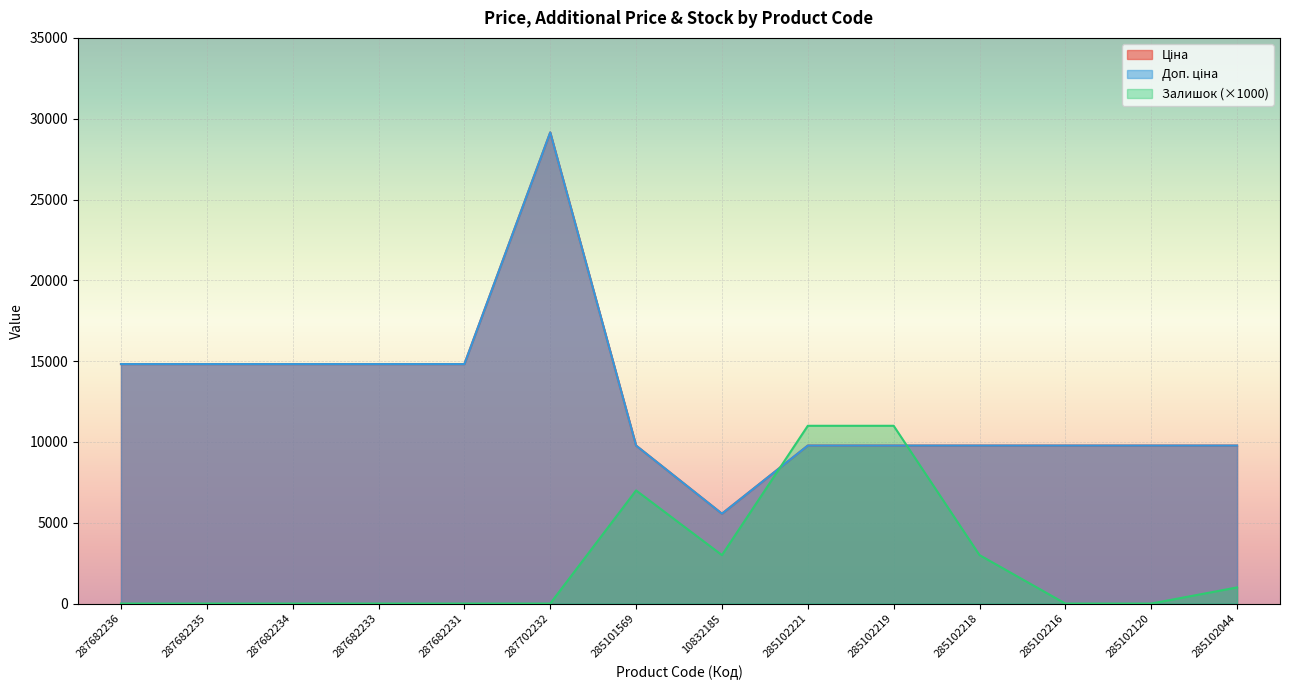

What is the maximum value for Залишок?

11000.0